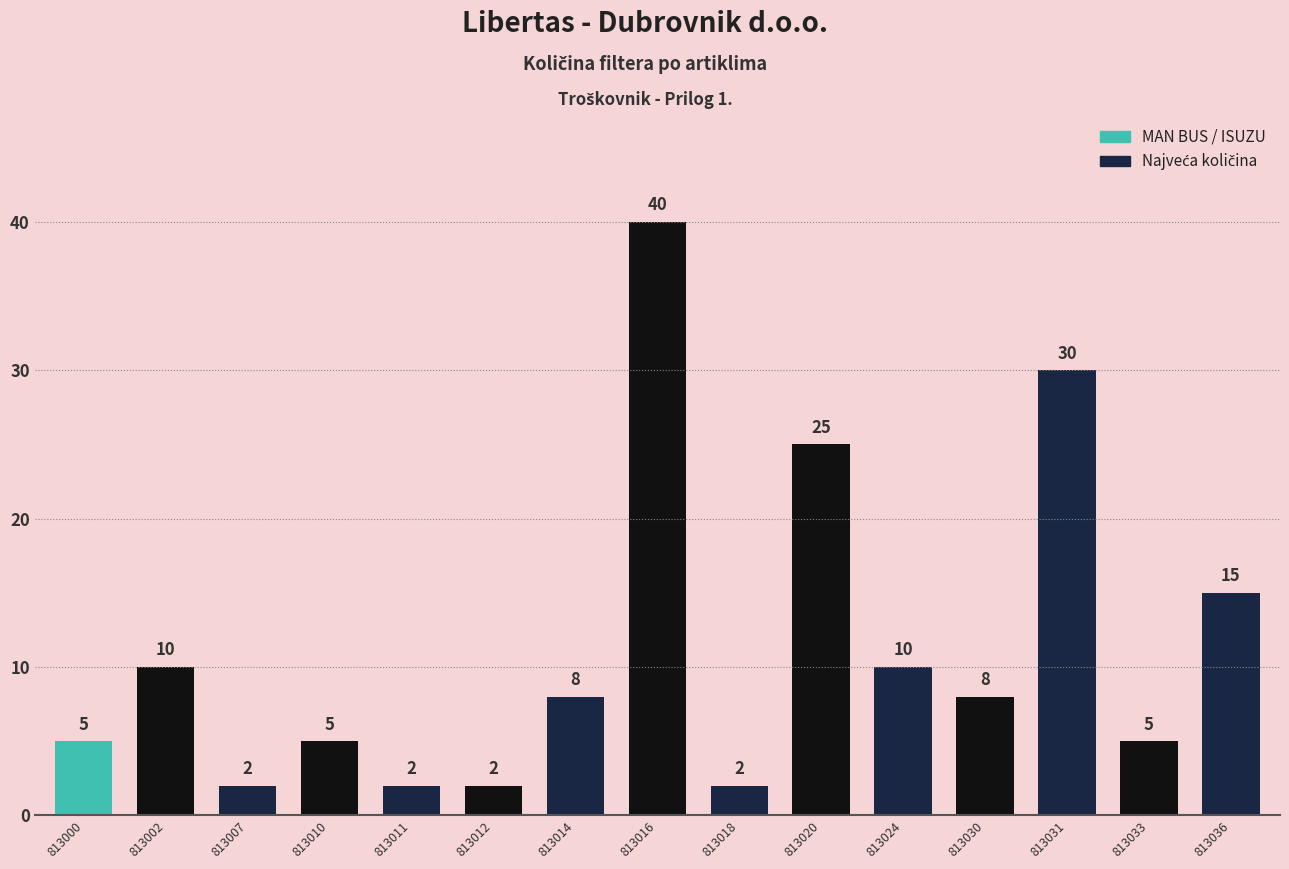

What is the minimum value shown in the chart?

2